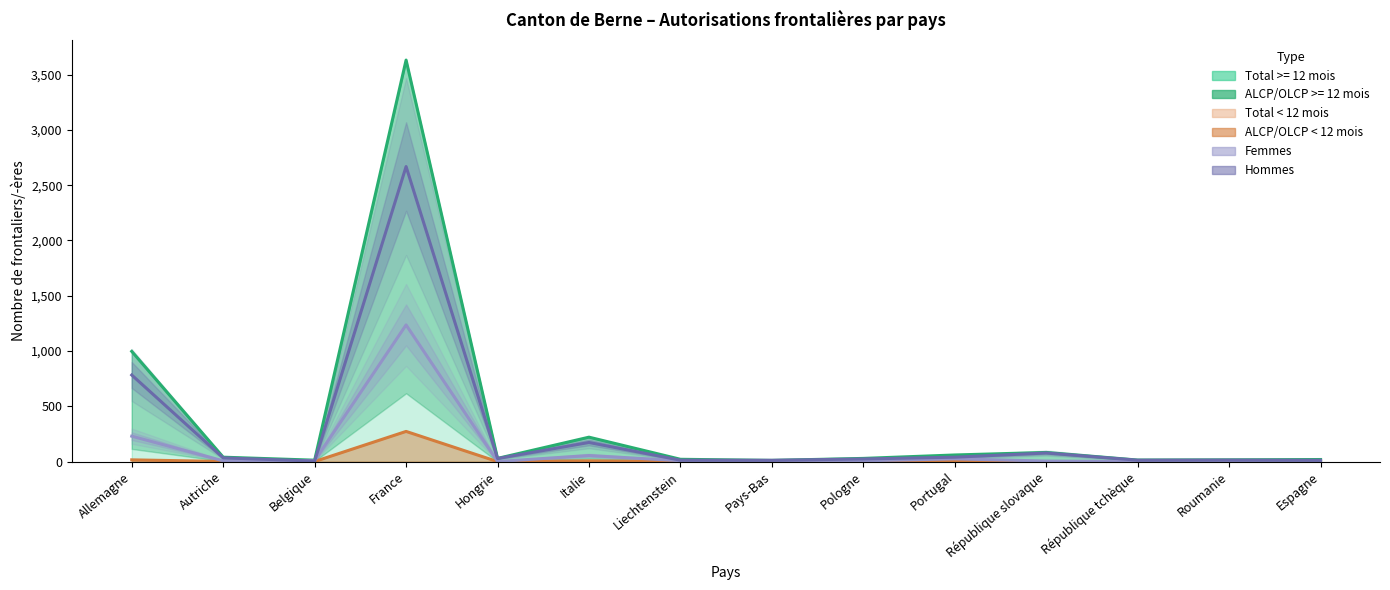

True or false: ALCP/OLCP >= 12 mois has a value of 12 at Espagne.

True